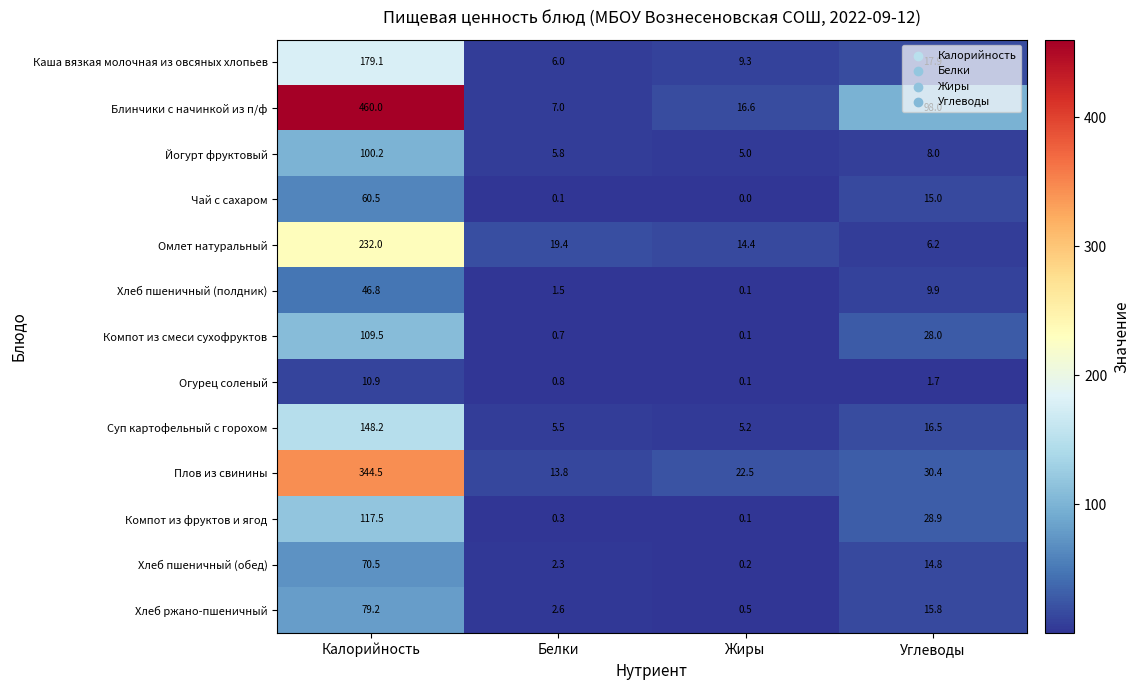

What is the sum of the Компот из фруктов и ягод values at Белки and Углеводы?

29.2